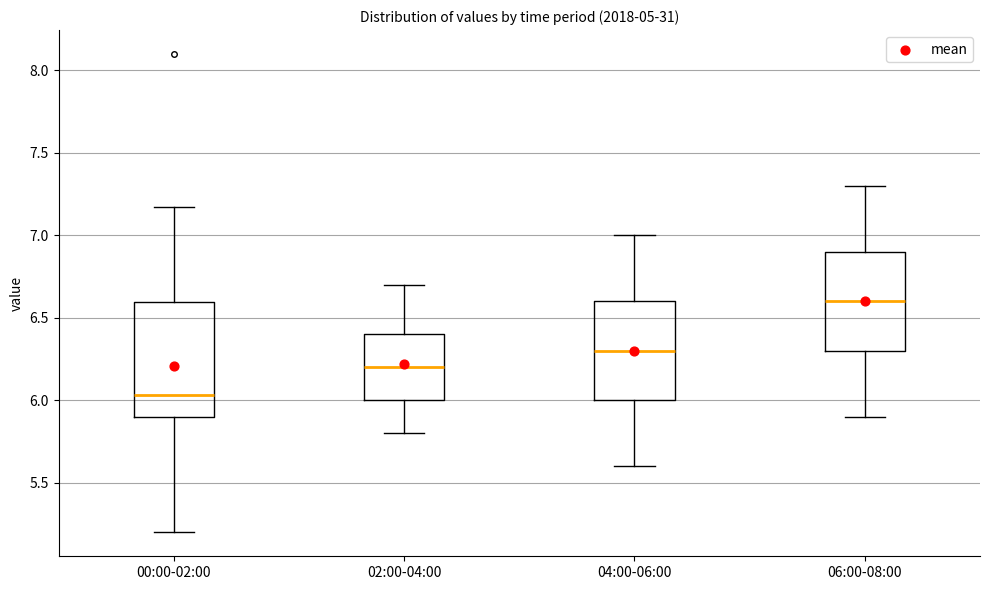

Which box is the tallest, from its lower edge to its upper edge?

00:00-02:00